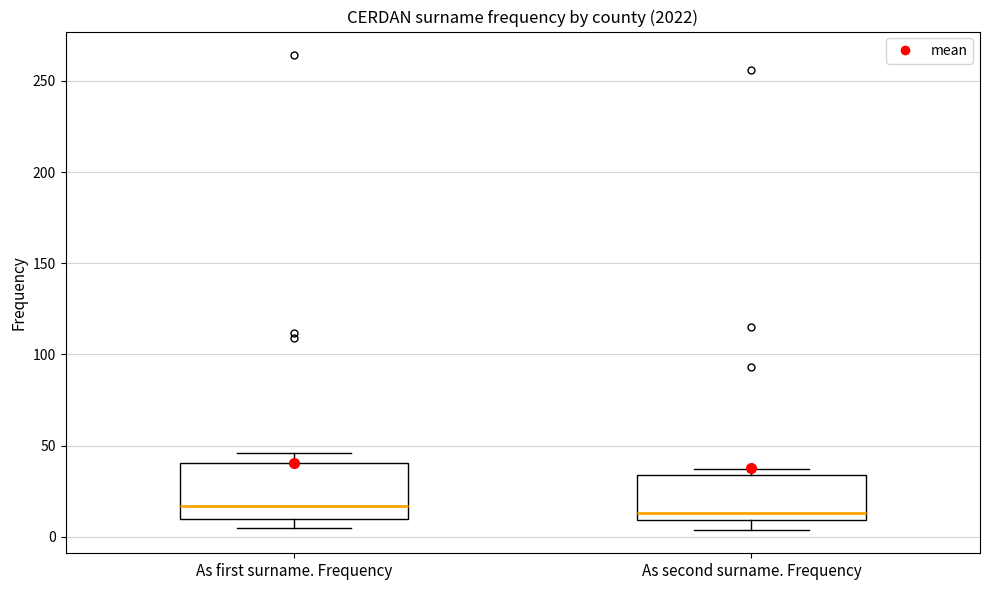

Reading left to right, read every box against the y-axis: the position of its median line, the range the box covers, and the ends of its whiskers. The values are not printed on the chart, so give them approximately, as read against the axis.

As first surname. Frequency: median 15, box 10 to 40, whiskers 5 to 45
As second surname. Frequency: median 15, box 10 to 35, whiskers 5 to 35 (just above the box's upper edge)